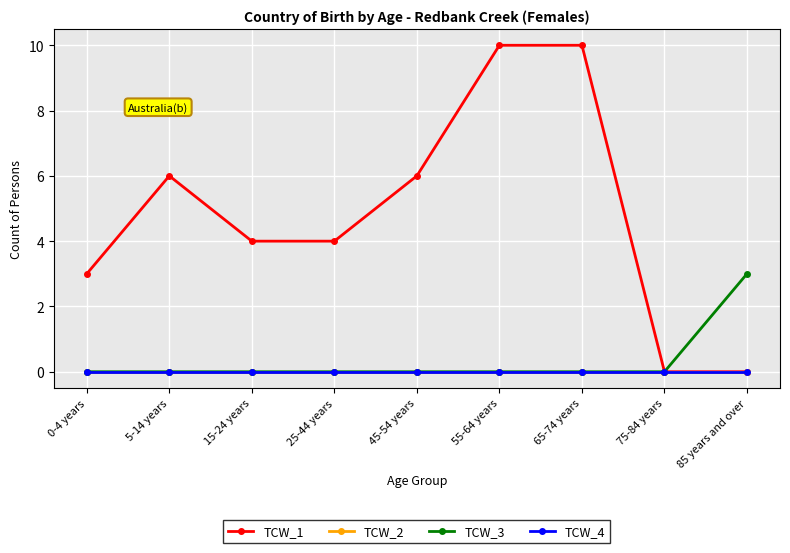

Is this an area chart (filled region under the line)?

No